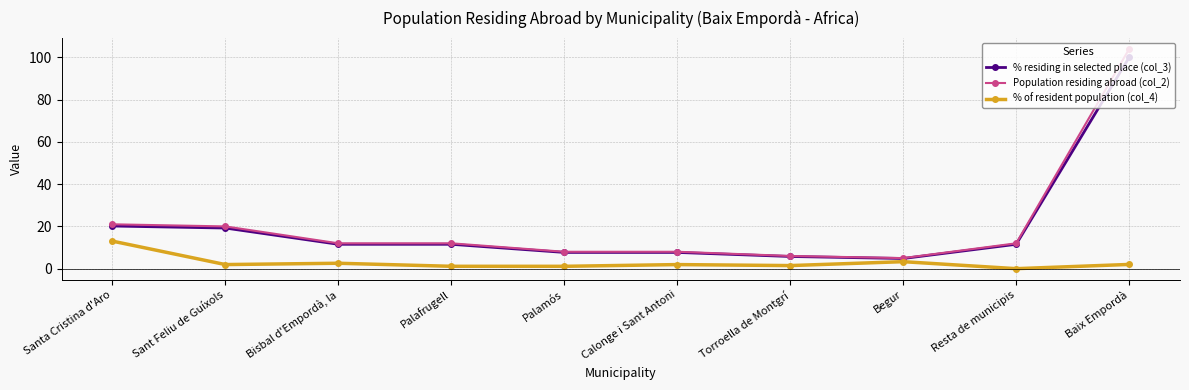

What is the difference between the maximum and second lowest values in the % residing in selected place (col_3) series?

94.2